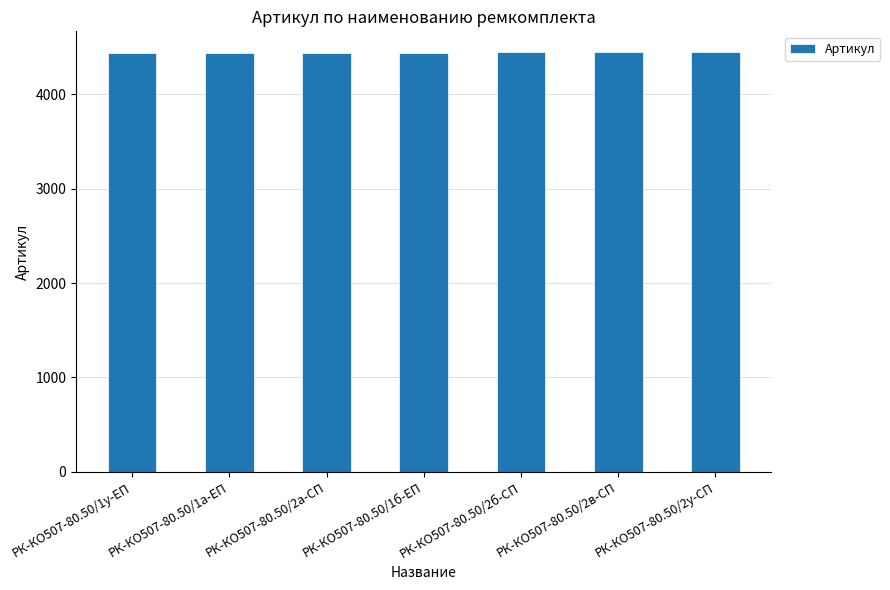

What is the maximum value shown in the chart?

4446